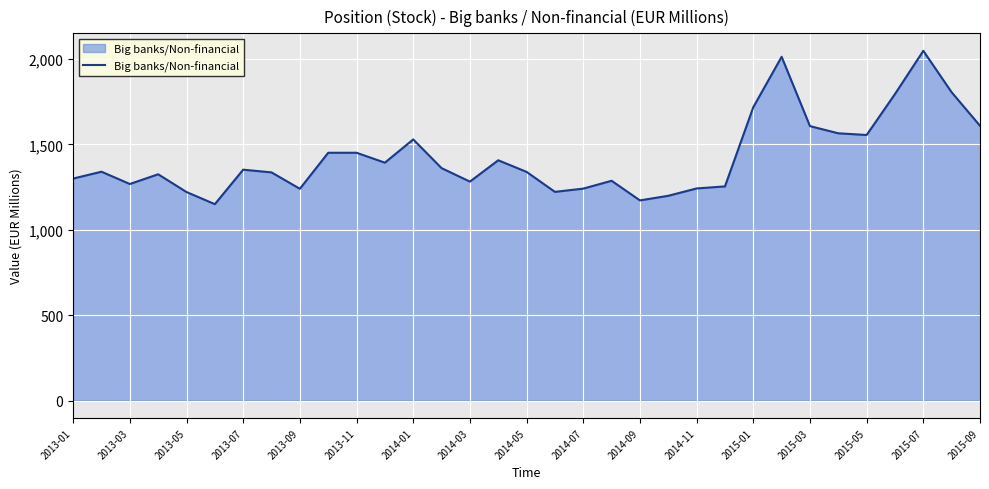

What is the difference between the maximum and minimum values?

898